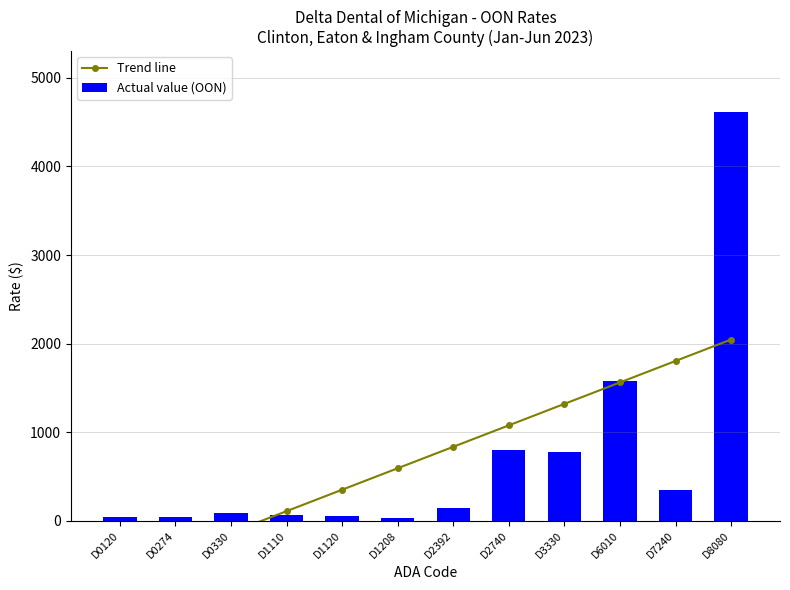

What are all the series names shown in the legend?

Trend line, Actual value (OON)